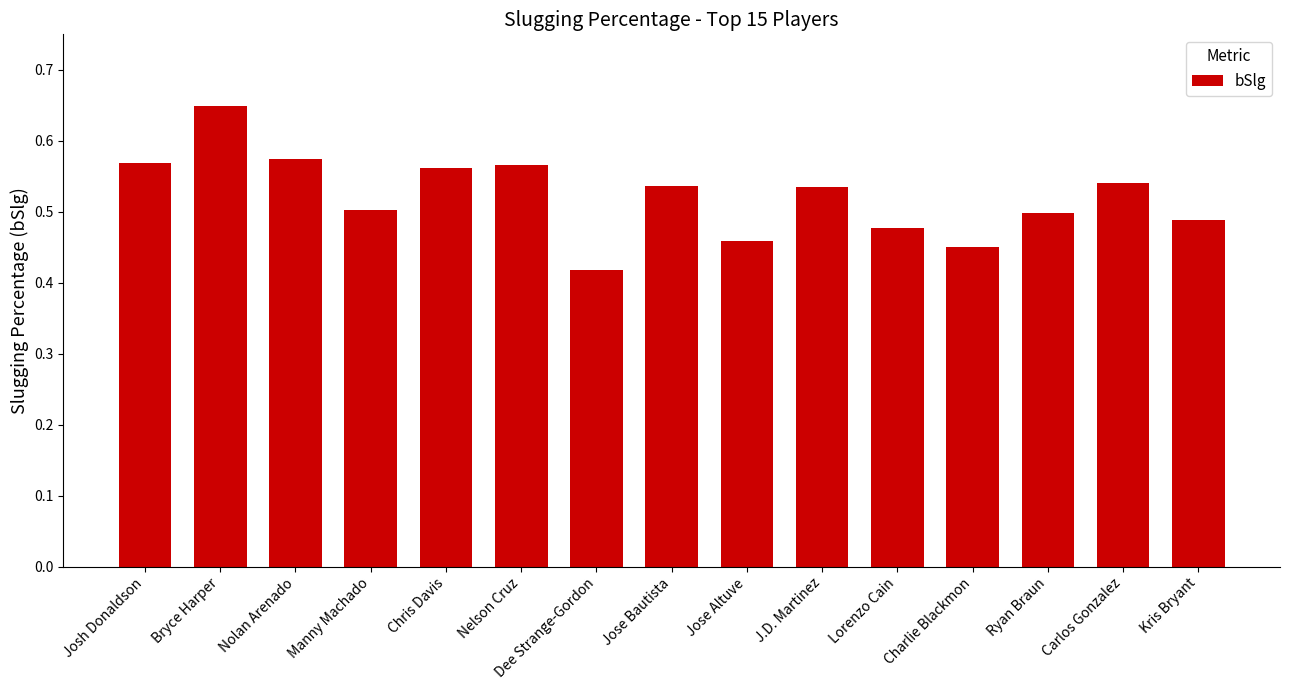

What is the sum of all values?

7.8